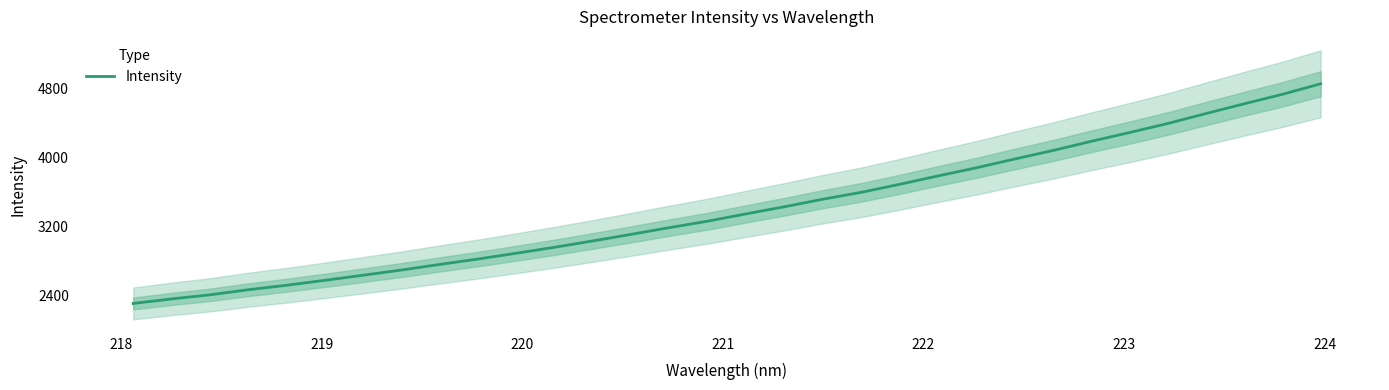

Does the chart have visible grid lines?

No